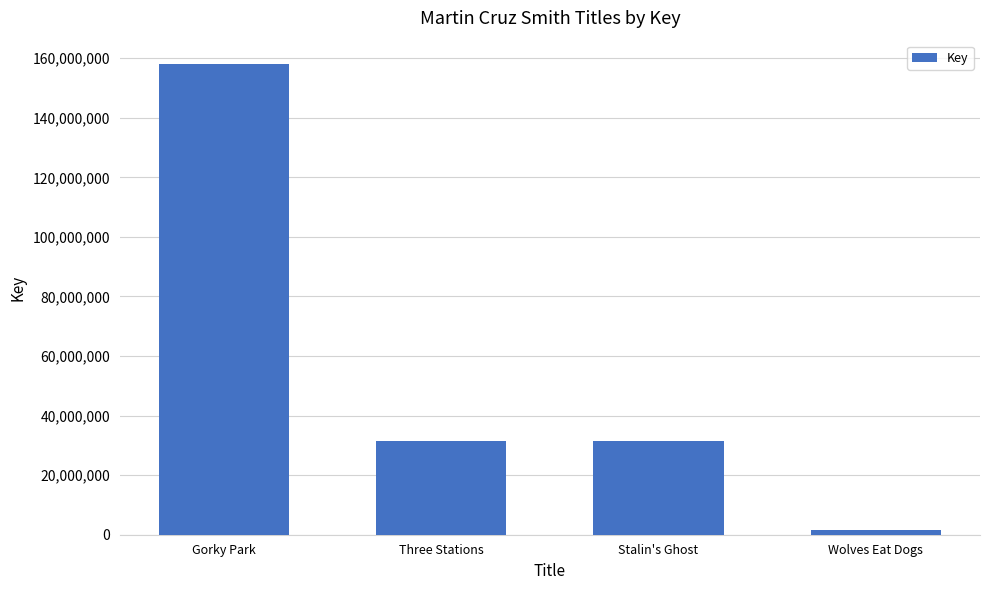

The value at Stalin's Ghost is 31325807. True or false?

True